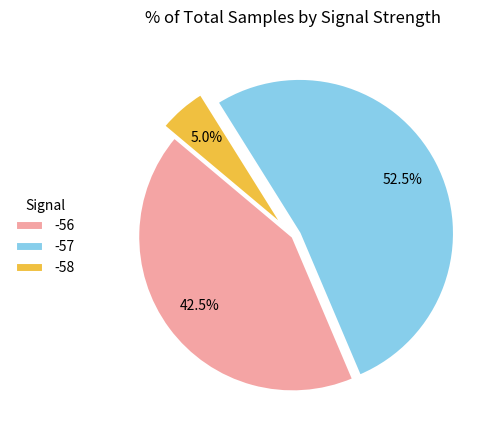

Count the number of slices in the pie.

3